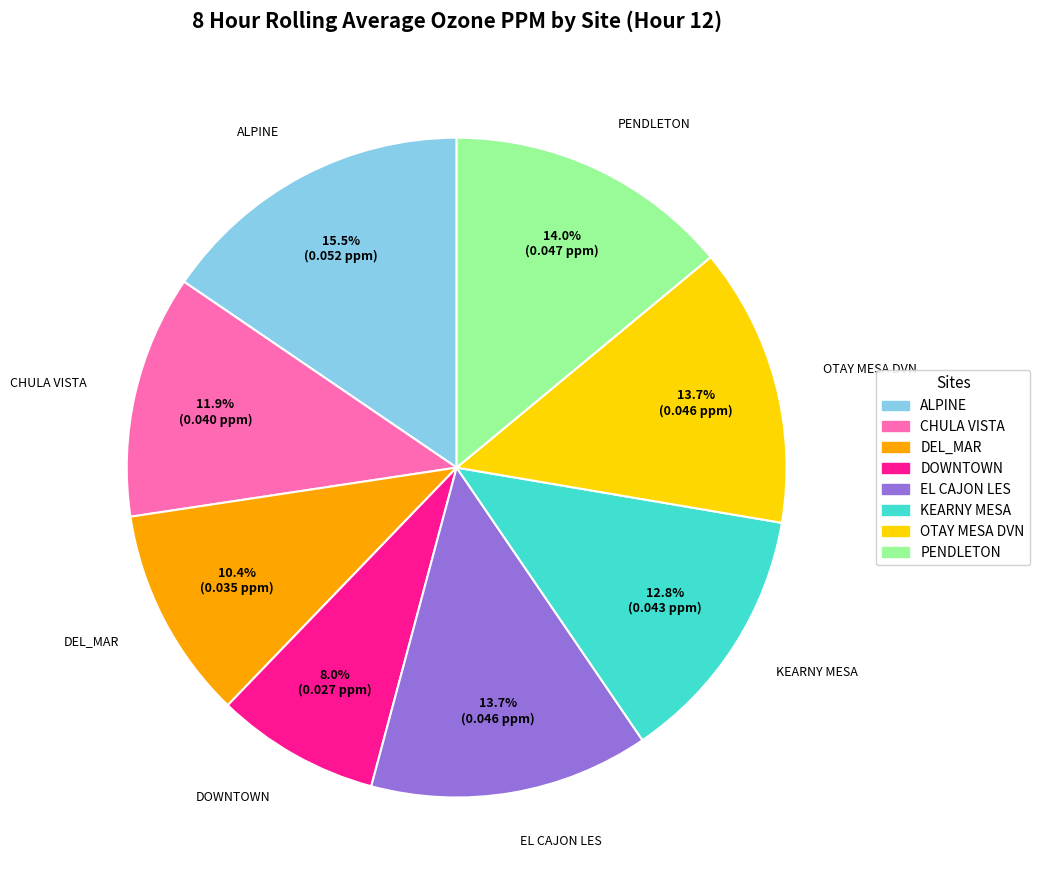

The OTAY MESA DVN slice represents 6% of the pie. True or false?

False